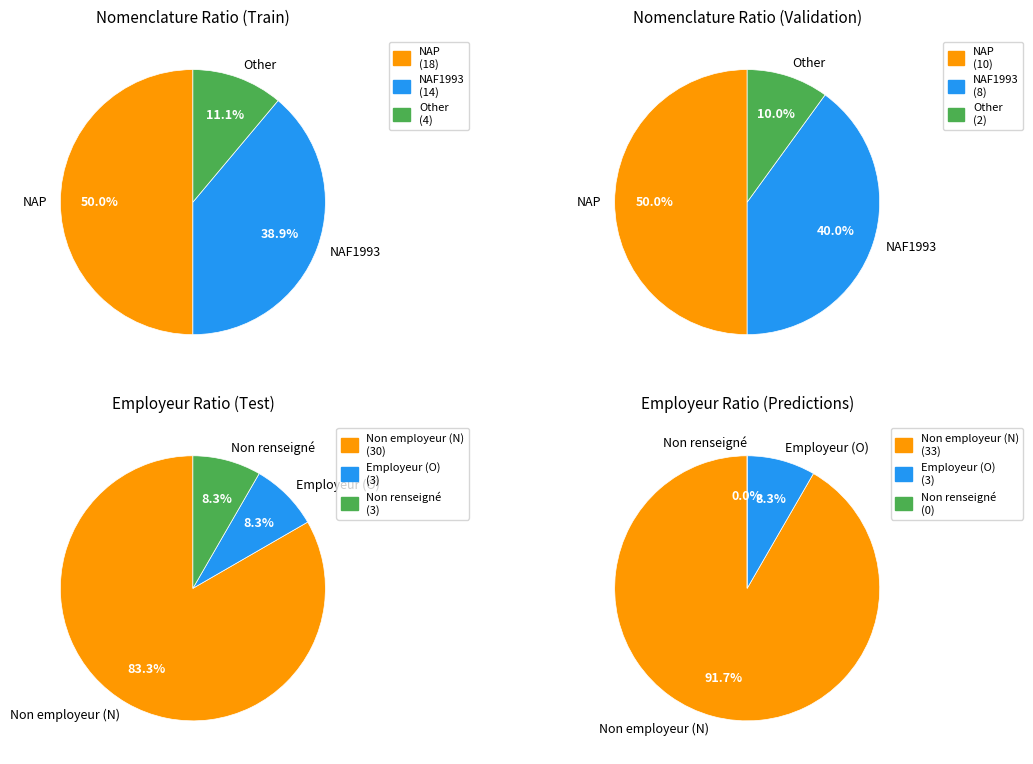

Does any single category account for the majority?

No